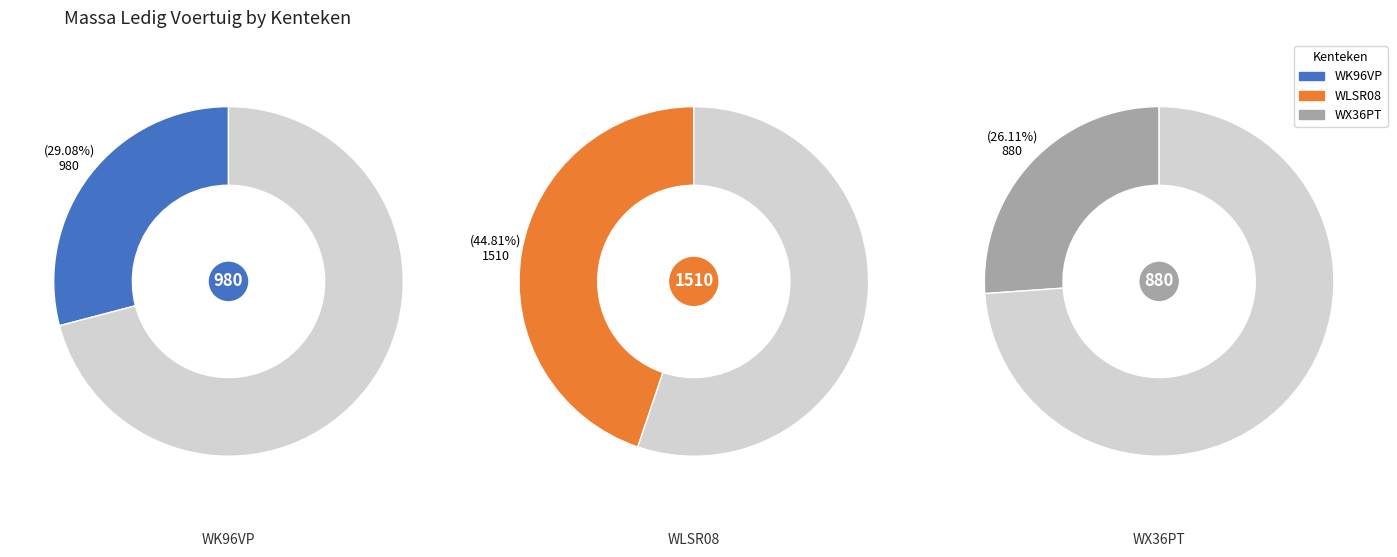

What is the smallest slice in the pie chart?

WX36PT